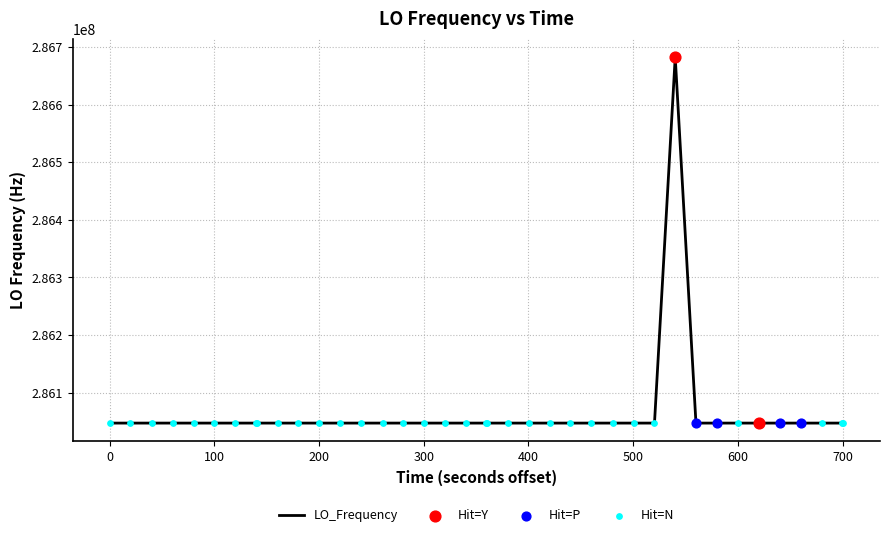

What is the maximum value shown in the chart?

286682706.2